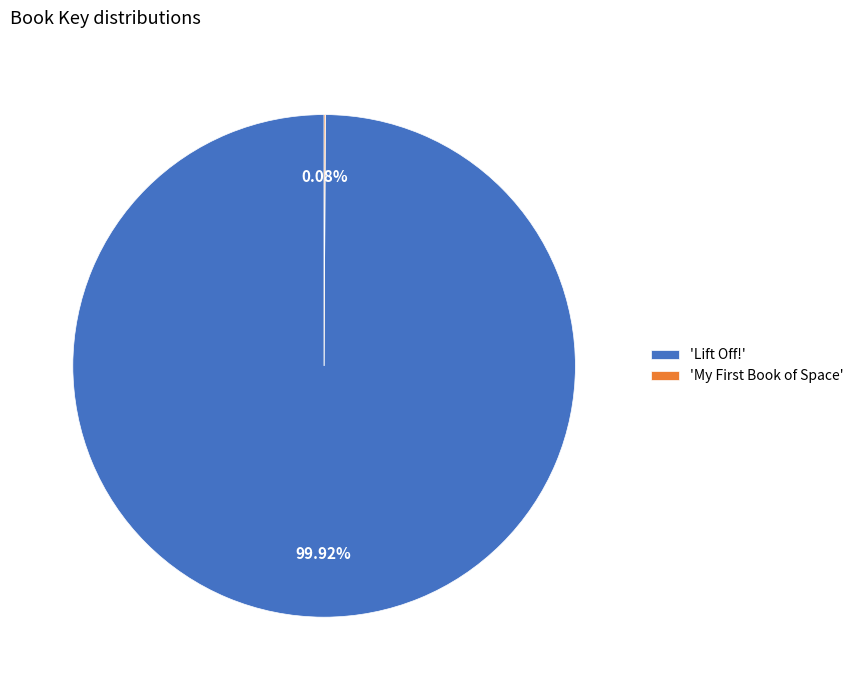

To the nearest percent, what is the average slice percentage?

50%